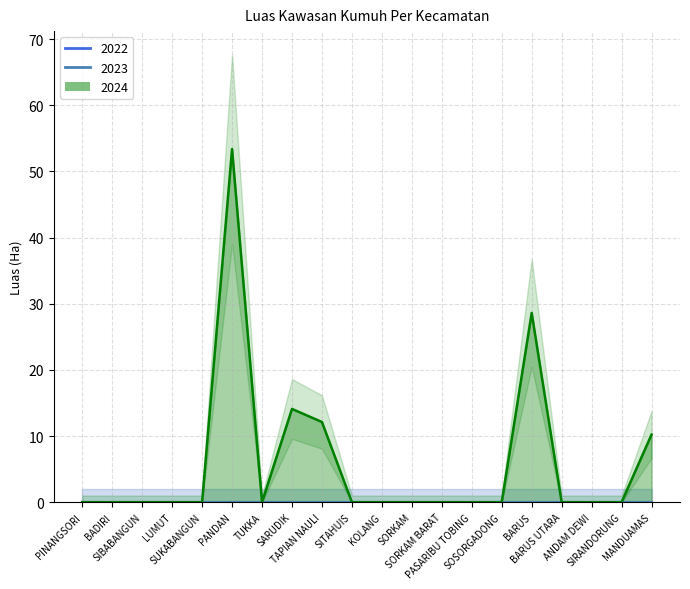

What are all the series names shown in the legend?

2022, 2023, 2024